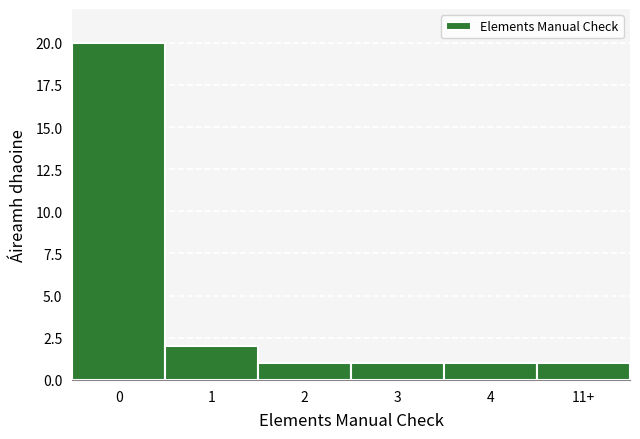

Reading left to right, extract all data points from this chart.

20	2	1	1	1	1